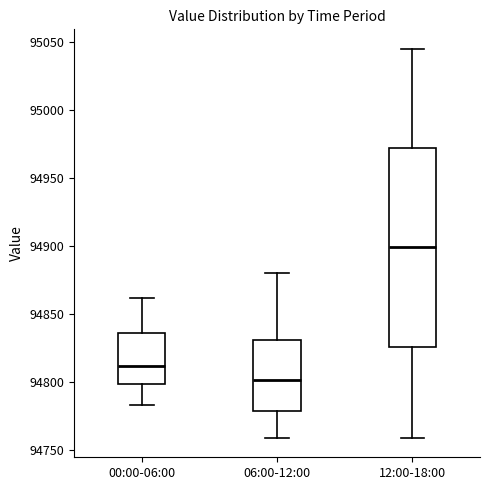

Comparing the boxes themselves (not the whiskers), which one is the tallest?

12:00-18:00